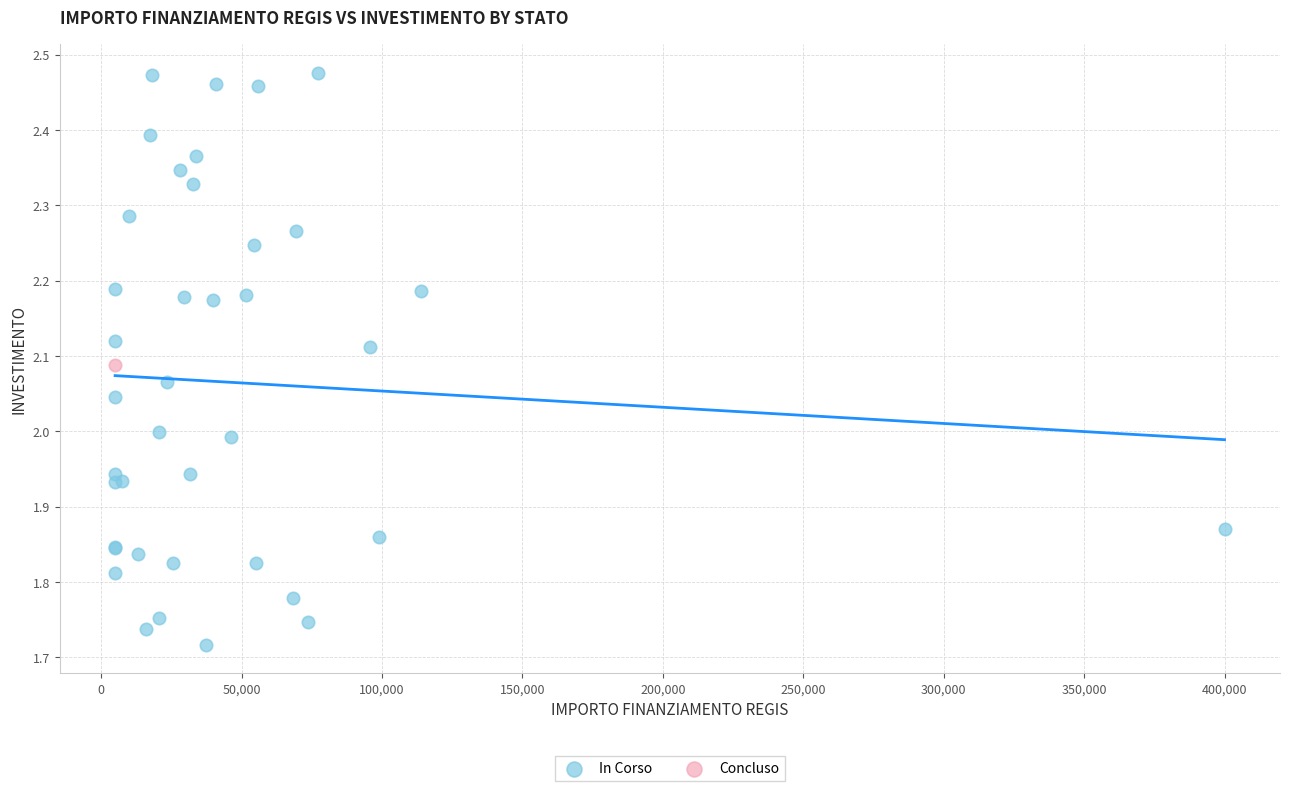

What are all the series names shown in the legend?

In Corso, Concluso